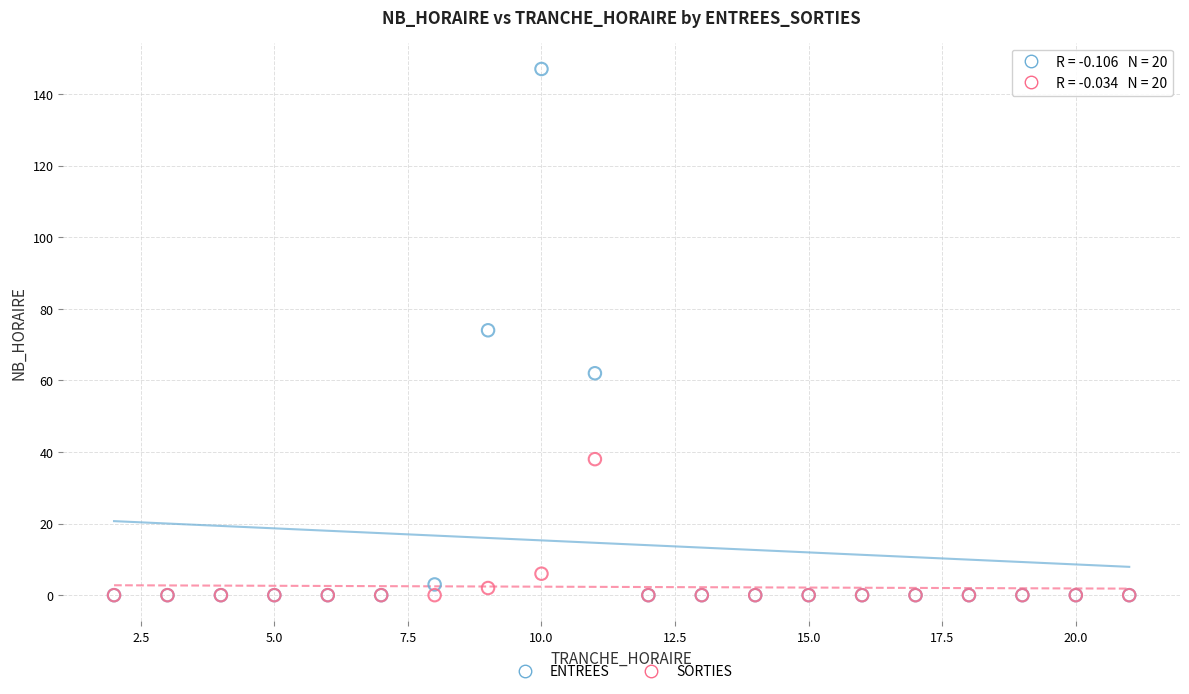

In the SORTIES series, what Y value is closest to 19?

6